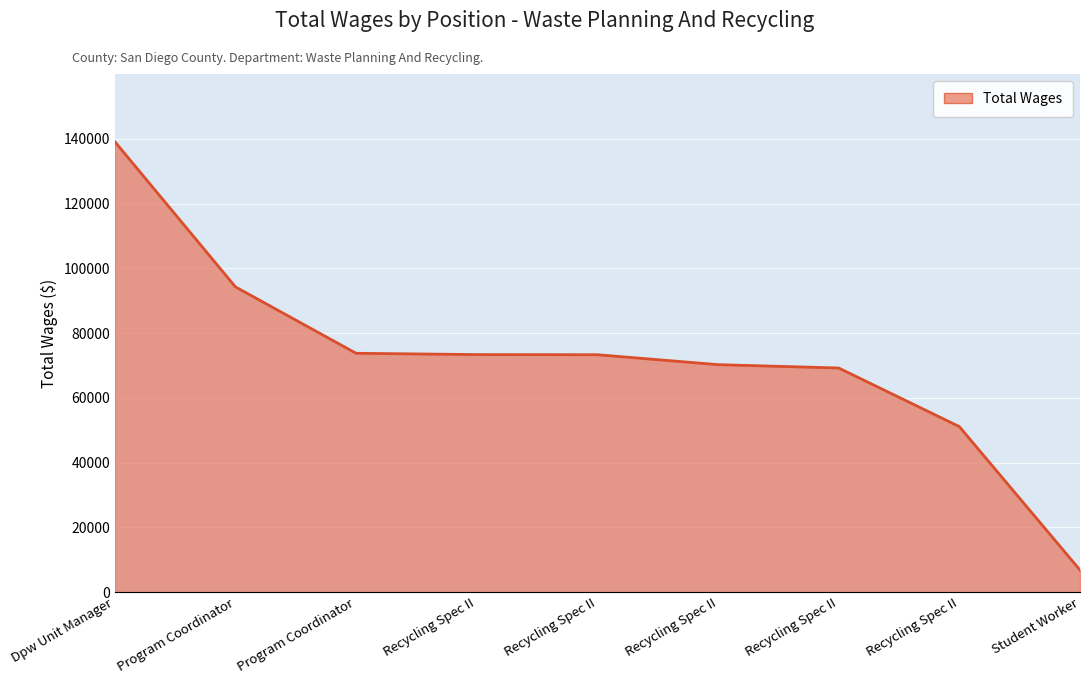

The chart shows a value of 98245 at Recycling Spec II. True or false?

False